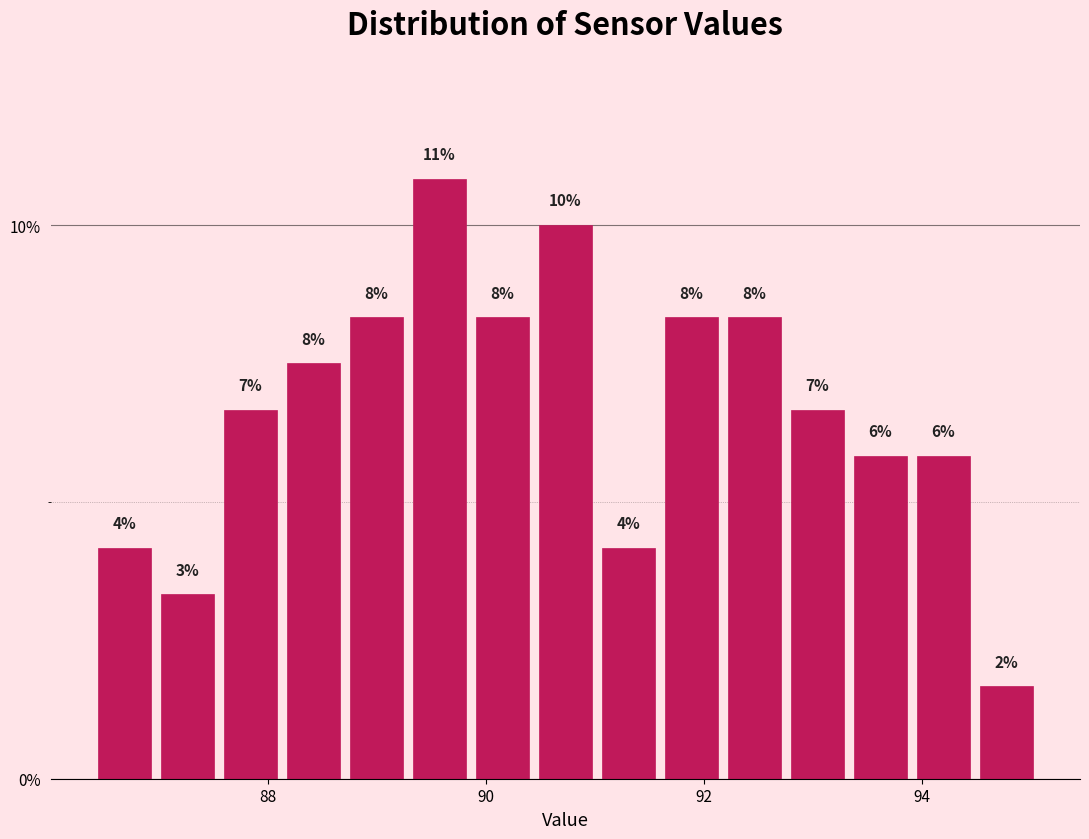

Around what value on the x-axis is the tallest bar? Give the approximate position of its centre, as read against the axis.

89.6